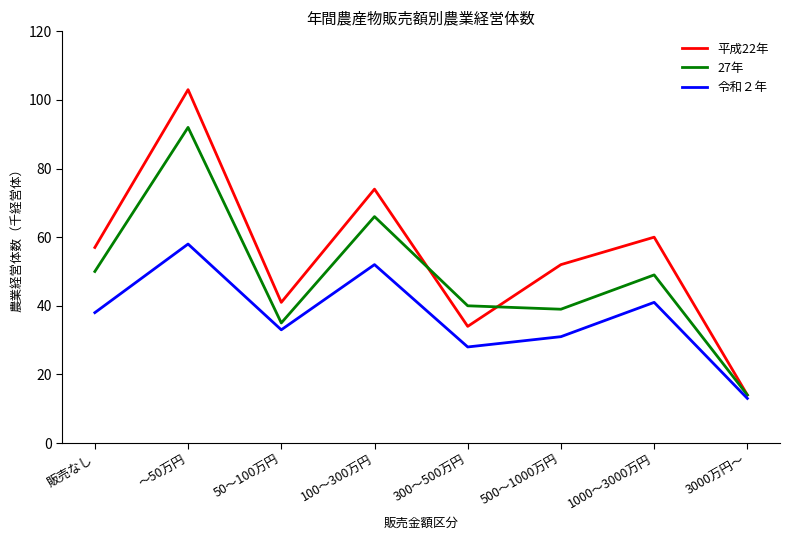

What is the total value across all series at 販売なし?

145